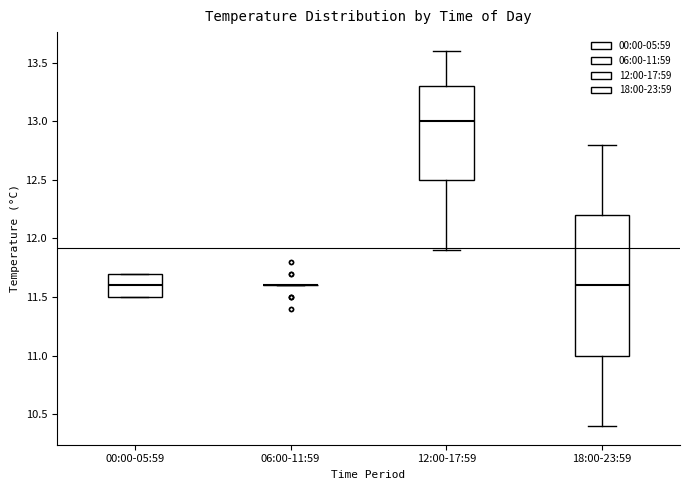

Which box is the tallest, from its lower edge to its upper edge?

18:00-23:59